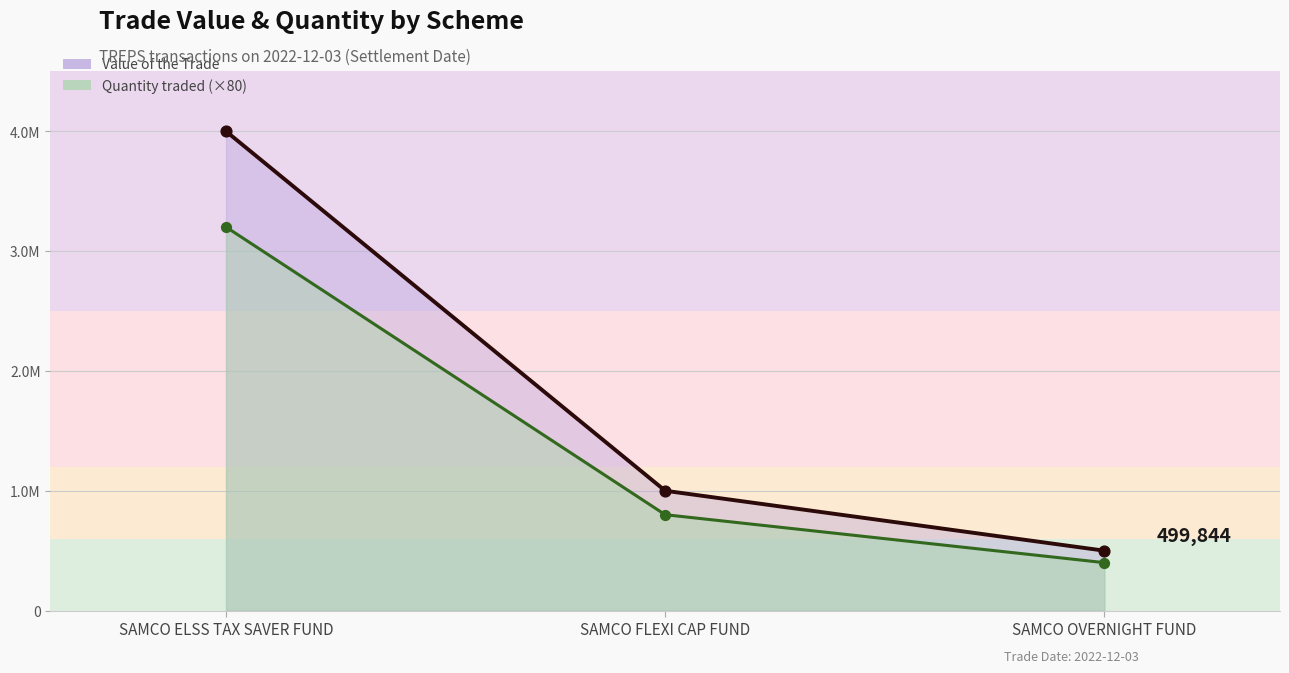

Which series reaches the minimum Y coordinate?

Value of the Trade